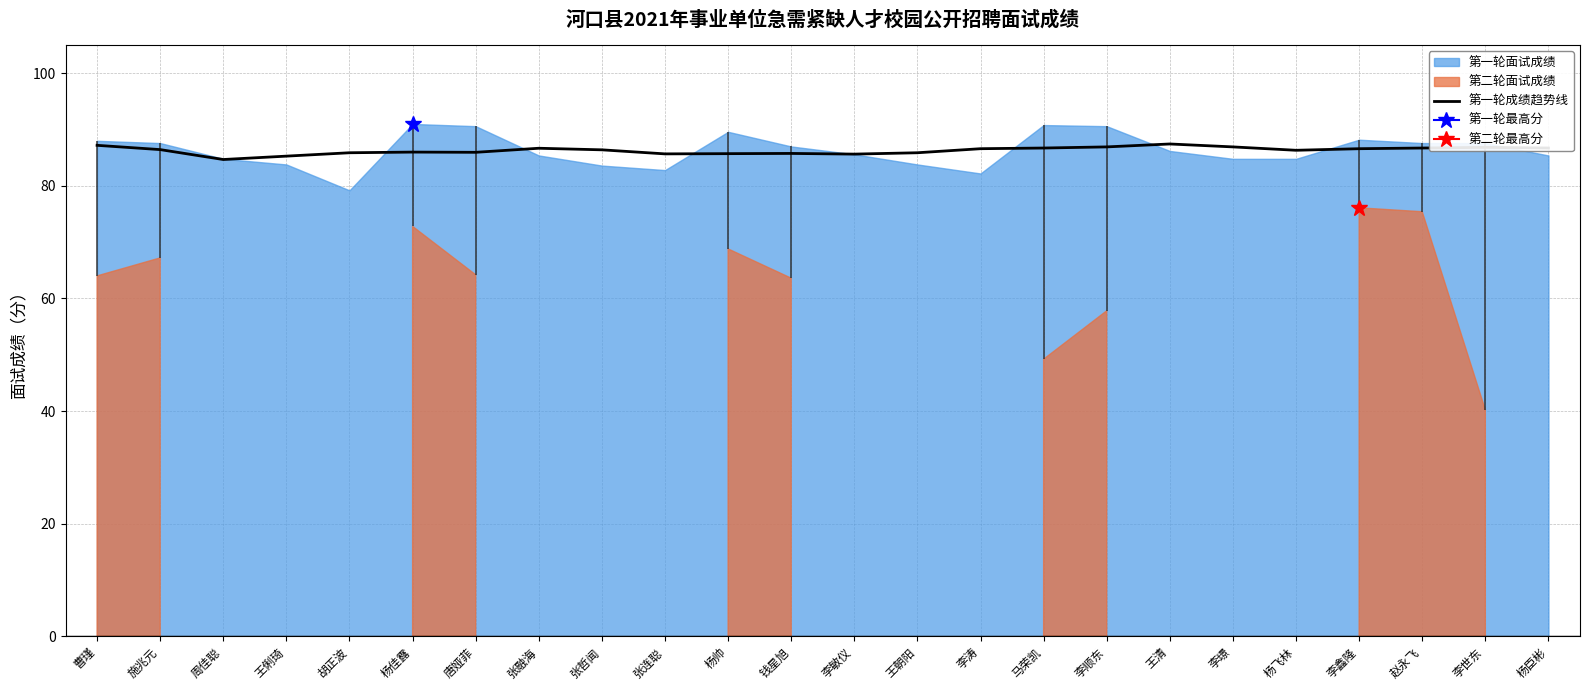

Is it true that the value at 杨臣彬 is 86.7?

True